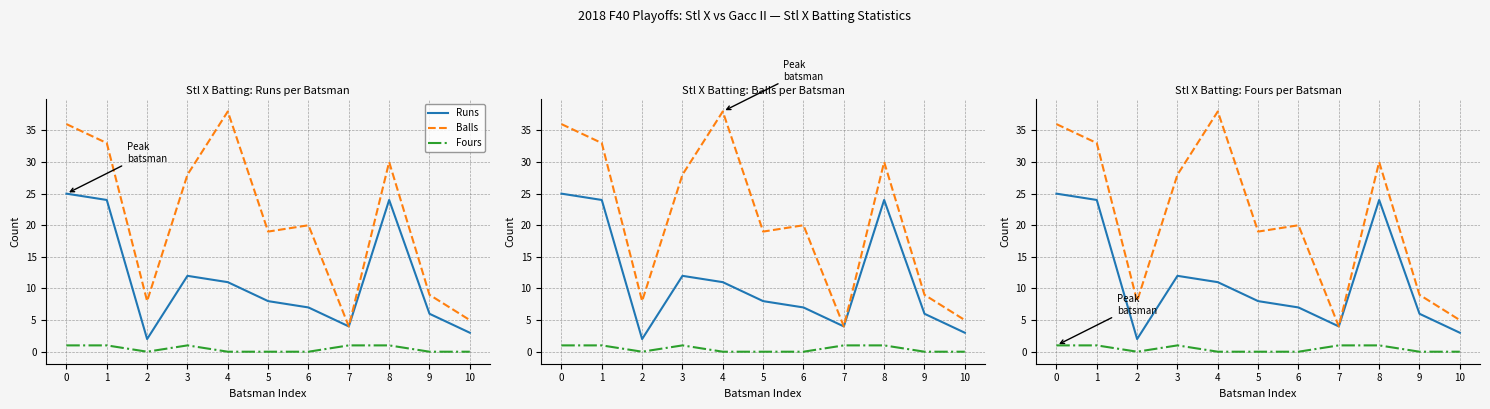

Which series has the largest total across all categories?

Balls